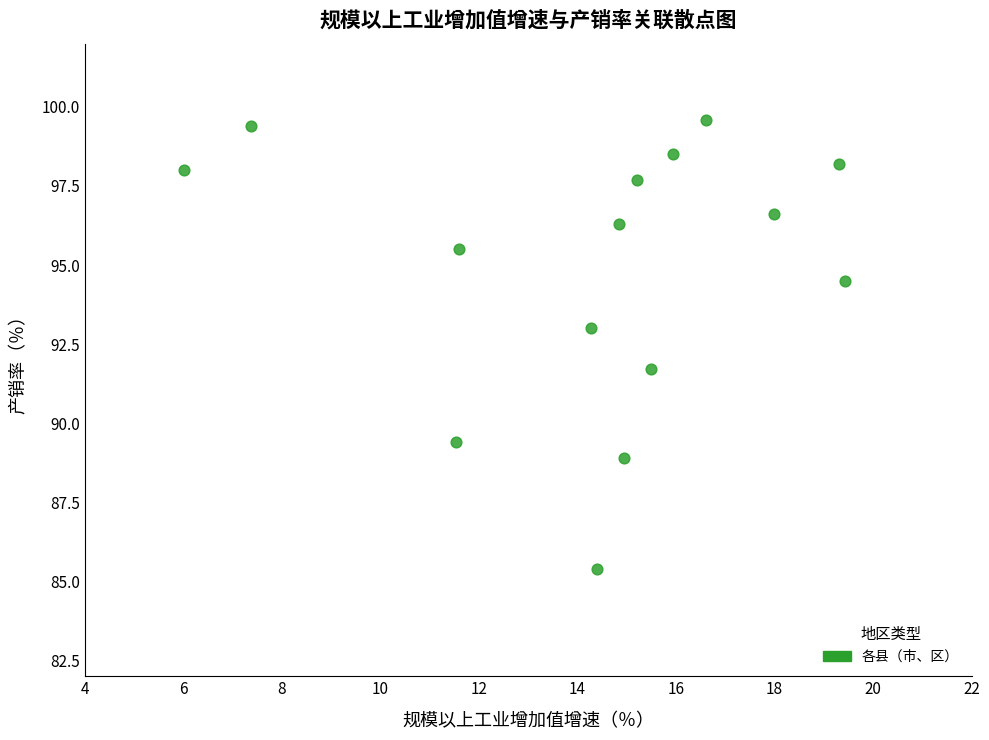

What is the range of Y values (max minus min)?

14.2